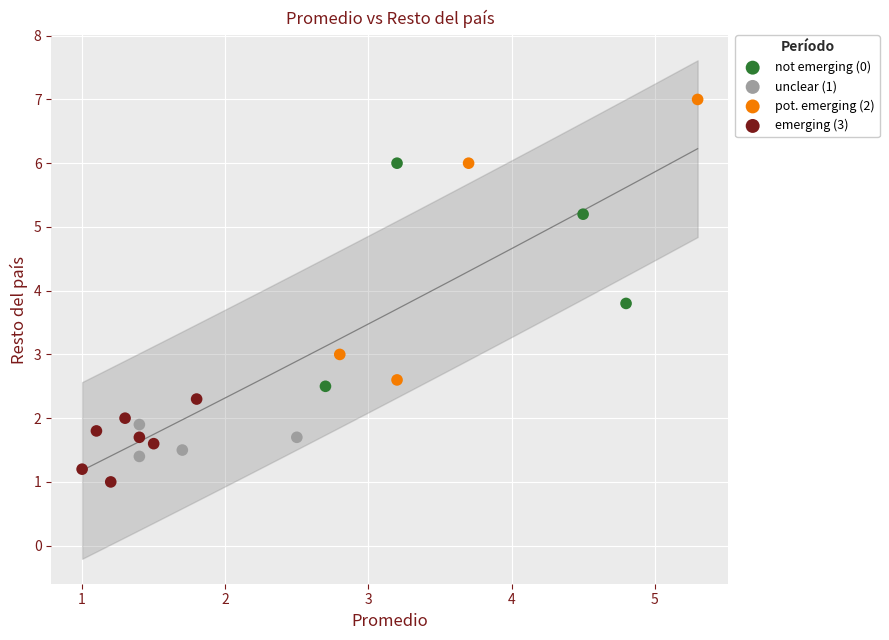

Which series has the widest spread of Y values?

pot. emerging (2)